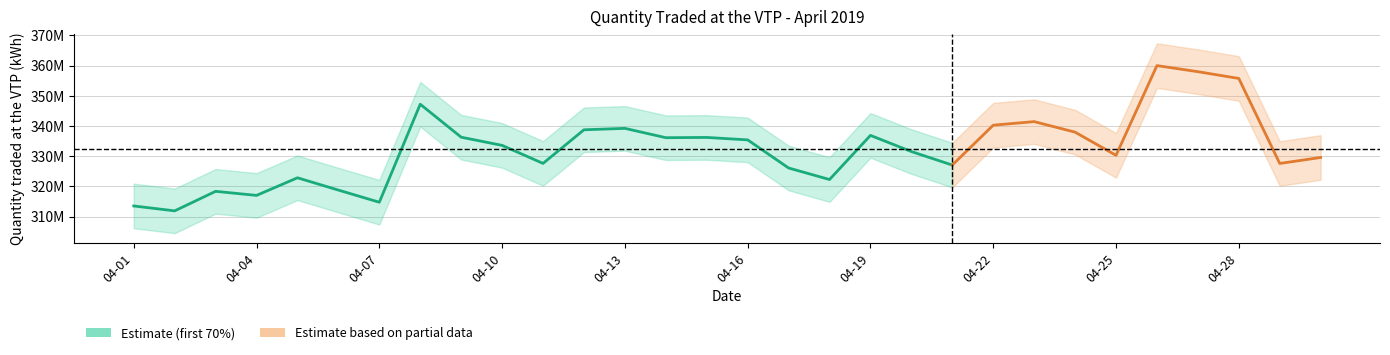

What position from the left is 20?

21